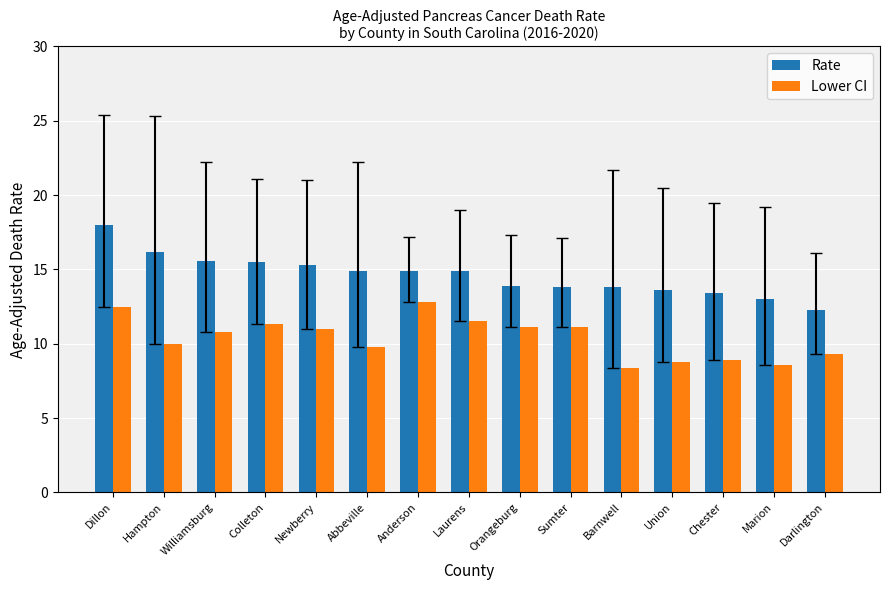

How many distinct data groups are displayed?

2